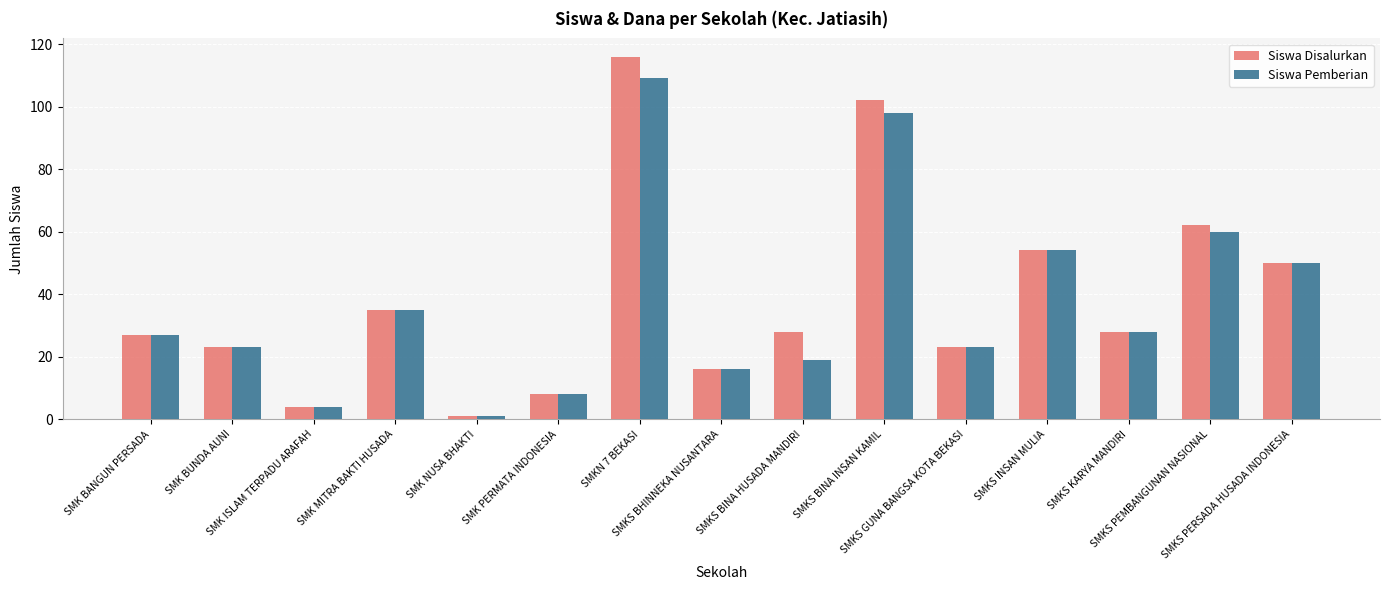

The Siswa Pemberian series shows 27 at SMKS INSAN MULIA. True or false?

False